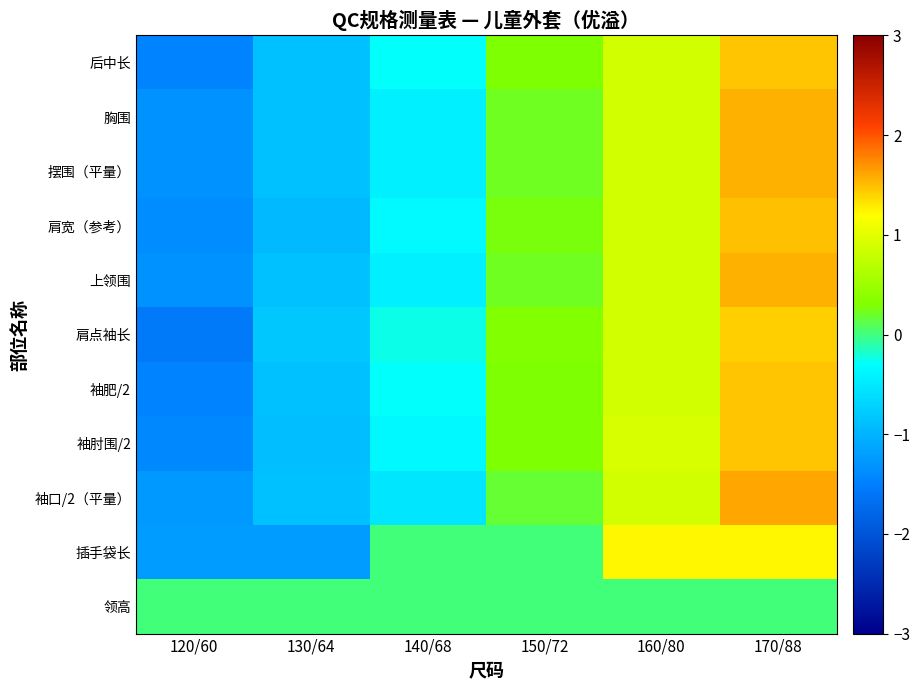

What is the total value across all series at 160/80?

9.2